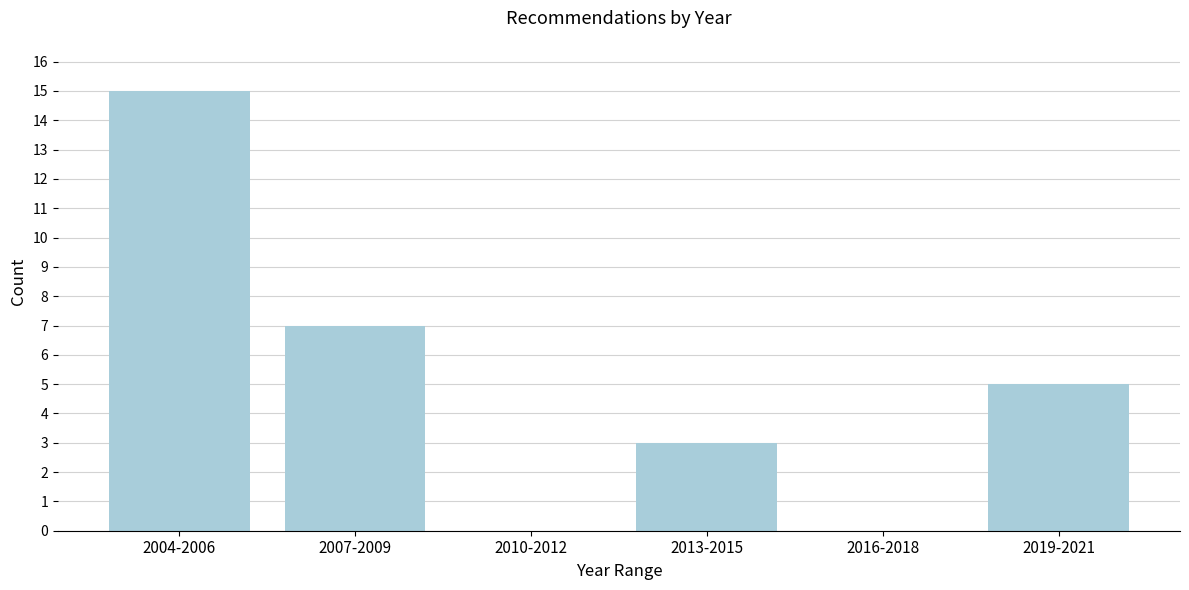

Reading left to right, extract all data points from this chart.

2004-2006=15	2007-2009=7	2010-2012=0	2013-2015=3	2016-2018=0	2019-2021=5